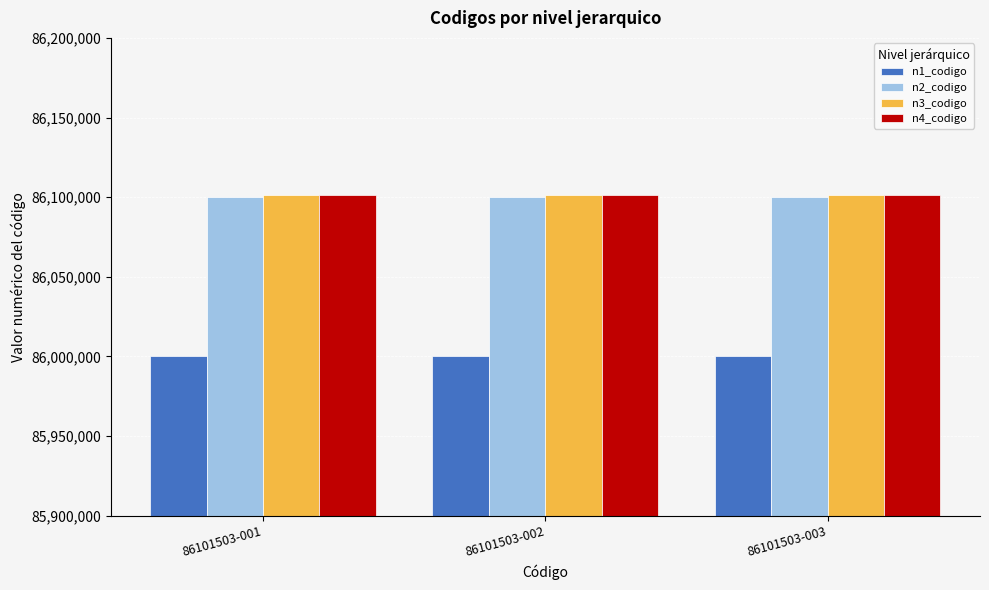

Reading right to left, what are all the values shown in this chart?

n1_codigo: 86000000	86000000	86000000
n2_codigo: 86100000	86100000	86100000
n3_codigo: 86101500	86101500	86101500
n4_codigo: 86101503	86101503	86101503